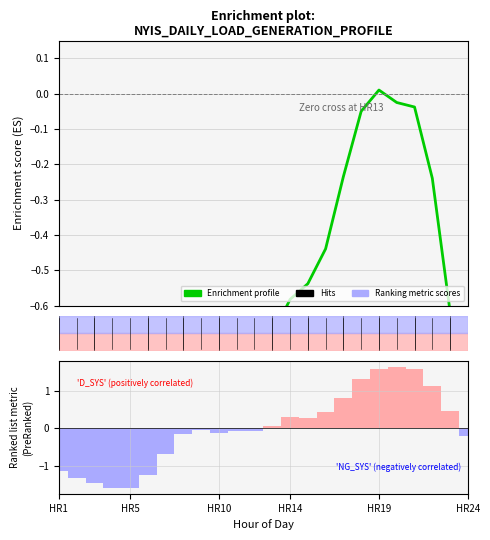

How many positive values are there?

1